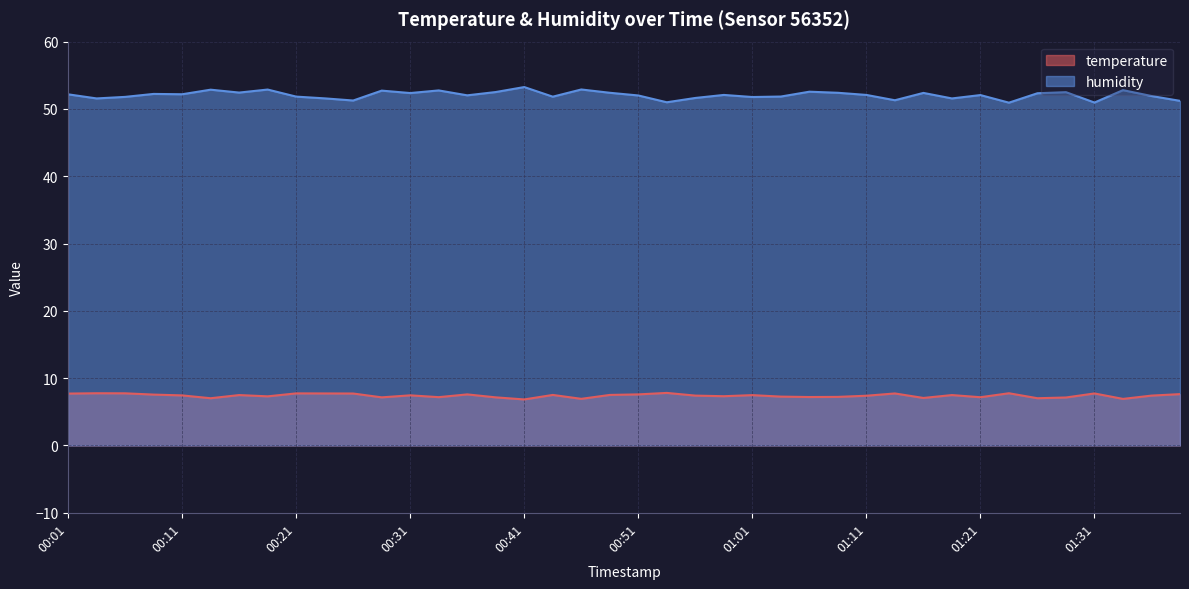

True or false: humidity and temperature intersect in this chart.

False